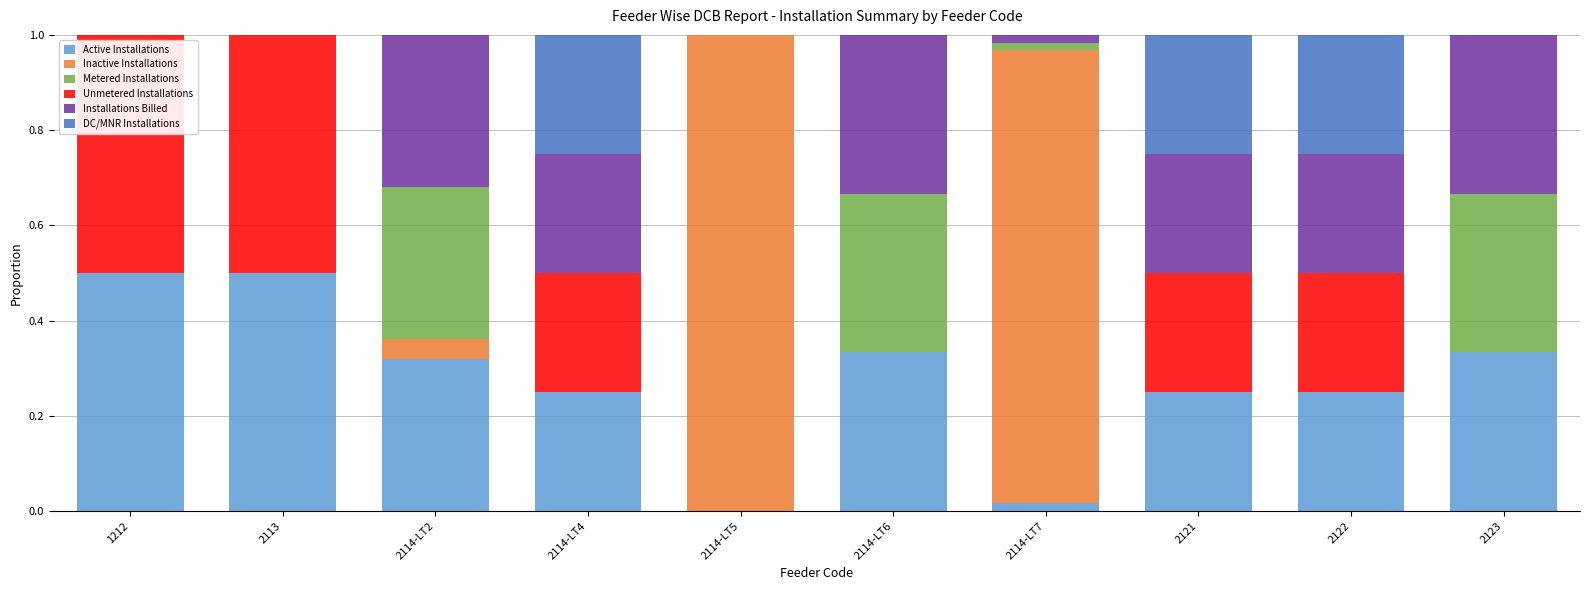

At which category is the sum across all series the highest?

1212